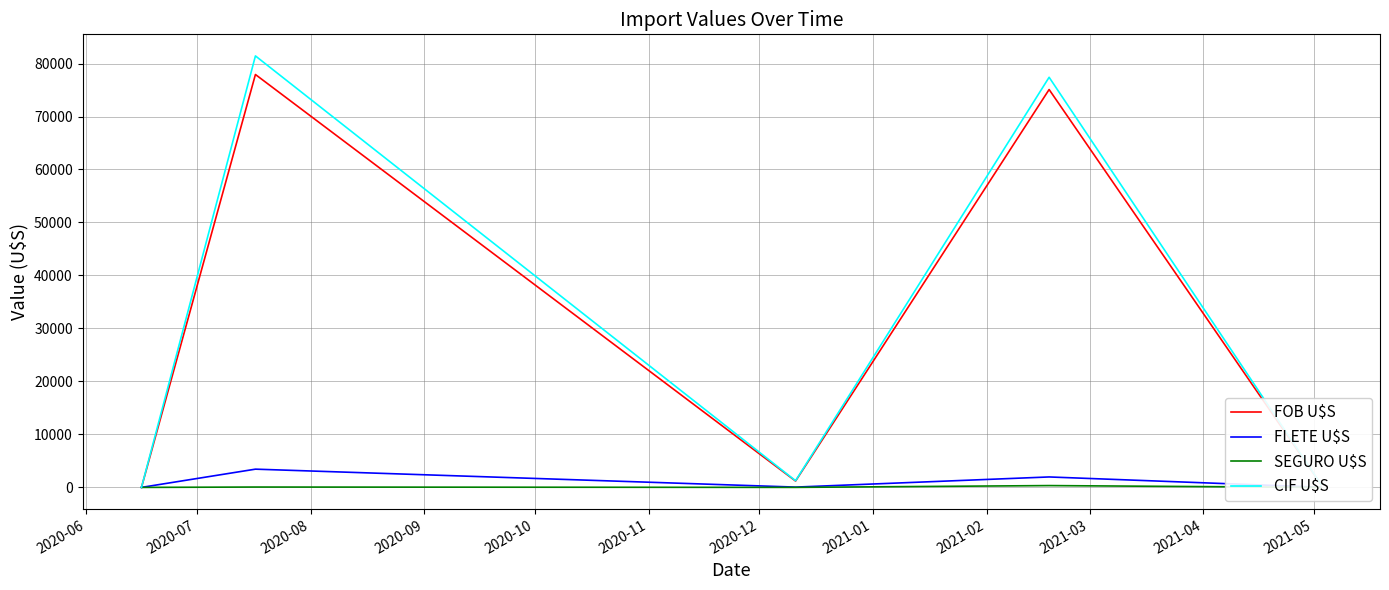

How many data points in FLETE U$S are less than 1972?

3